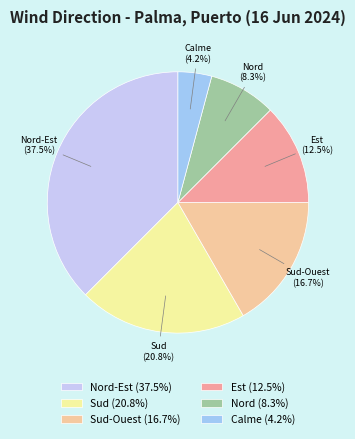

What is the ratio of the value at Nord (8.3%) to the value at Calme (4.2%)?

2.0